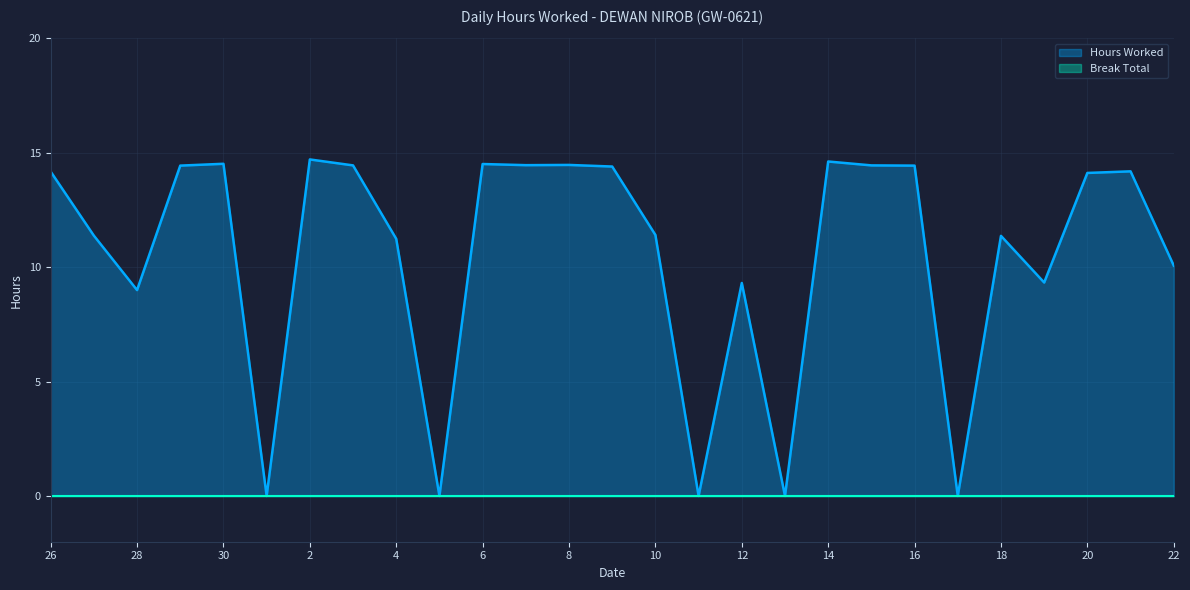

Reading right to left, transcribe all the data shown in this chart.

22=10.1	21=14.2	20=14.1	19=9.3	18=11.4	17=0.0	16=14.4	15=14.4	14=14.6	13=0.0	12=9.3	11=0.0	10=11.4	9=14.4	8=14.5	7=14.5	6=14.5	5=0.0	4=11.2	3=14.4	2=14.7	1=0.0	30=14.5	29=14.4	28=9.0	27=11.4	26=14.2